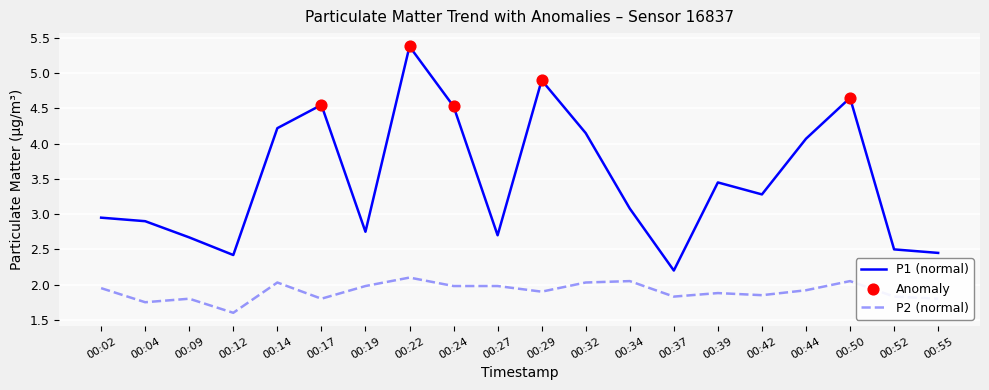

At which category is the sum across all series the highest?

00:22